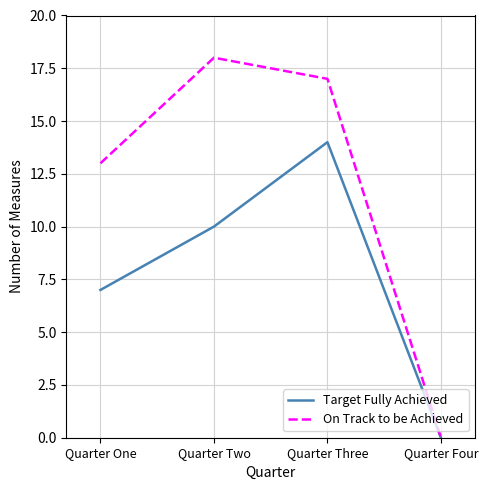

What position from the left is Quarter Two?

2